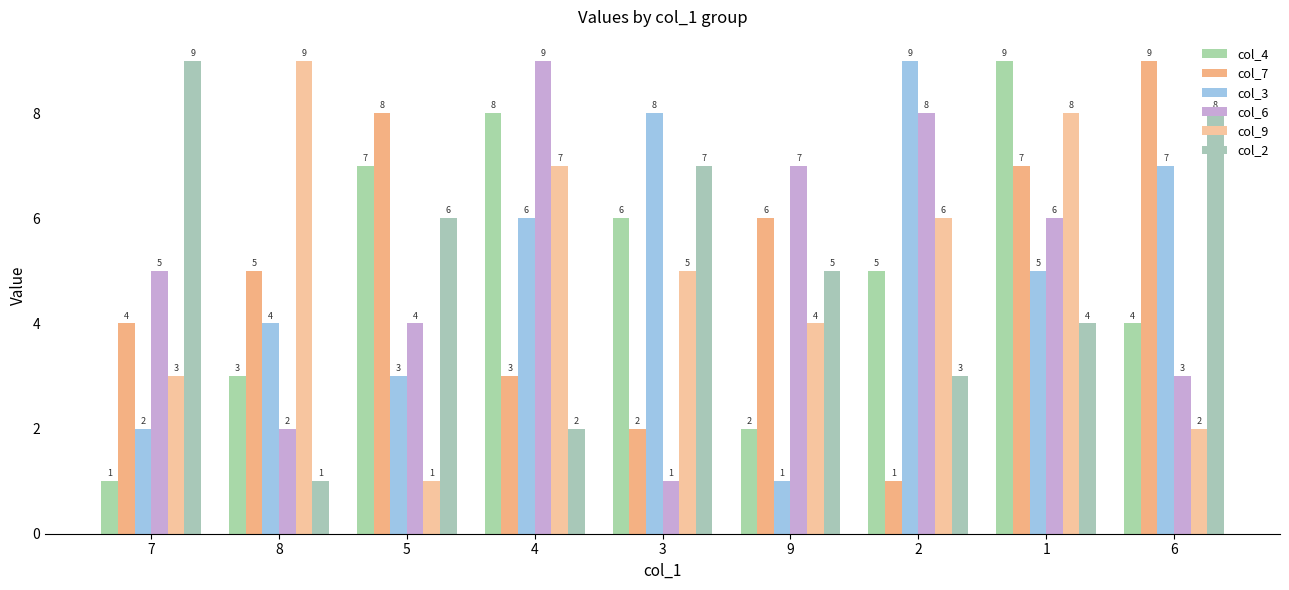

Between 7 and 6, which series saw the biggest shift?

col_7